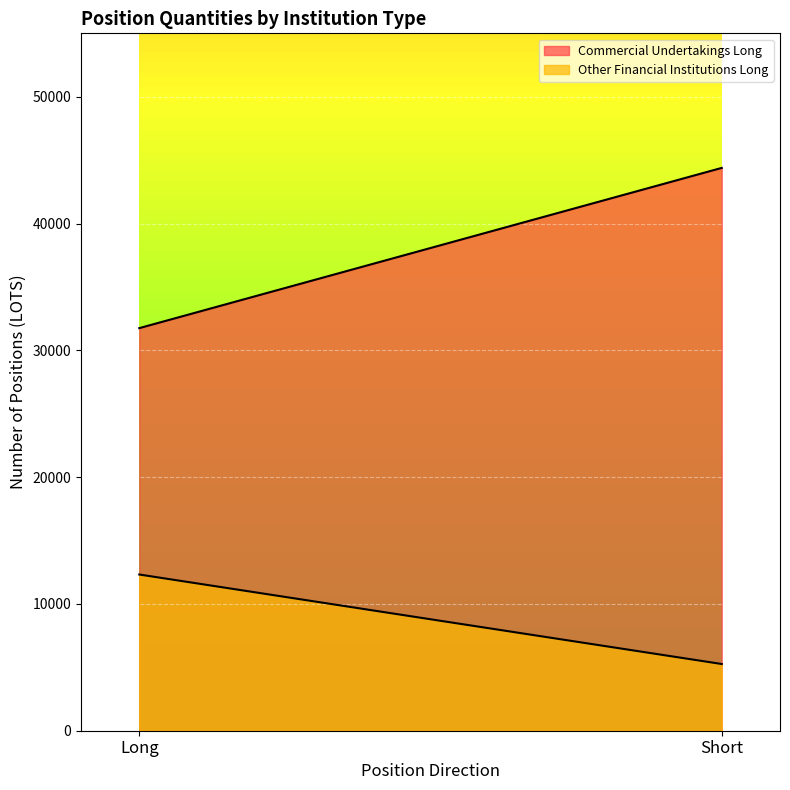

What is the average value of the Commercial Undertakings Long series?

38069.4